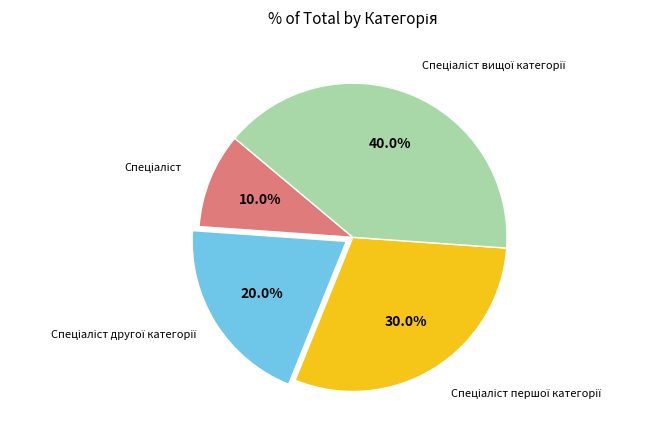

Does any single category account for the majority?

No